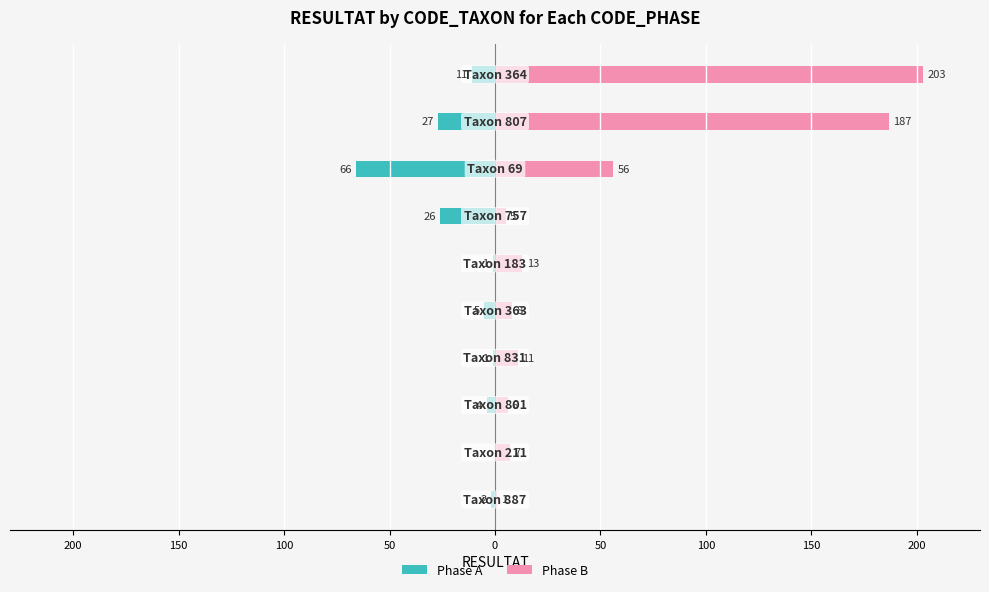

Is it true that Phase B equals 5 at 50?

True